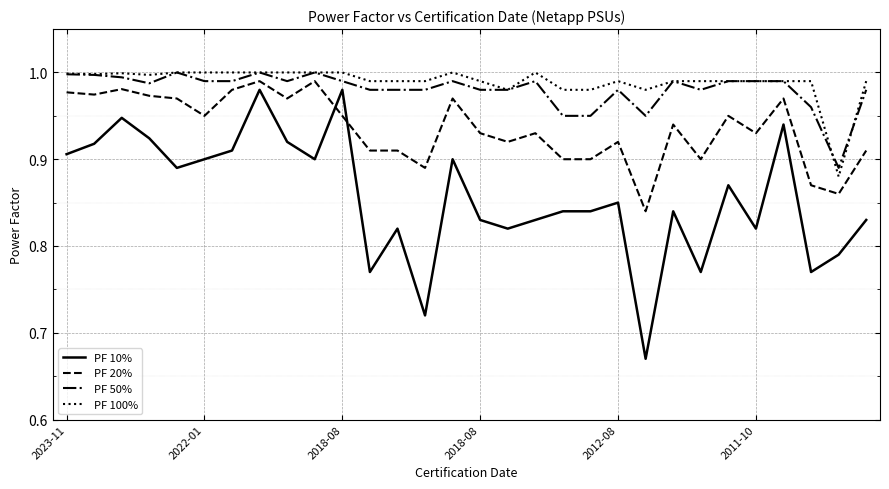

Which series has the widest spread of values?

PF 10%